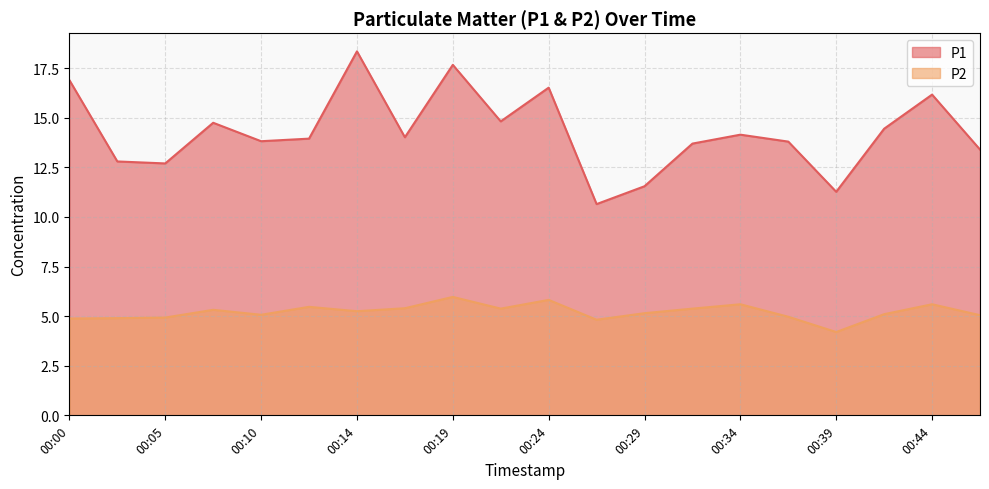

At how many categories does at least one series exceed 17?

2